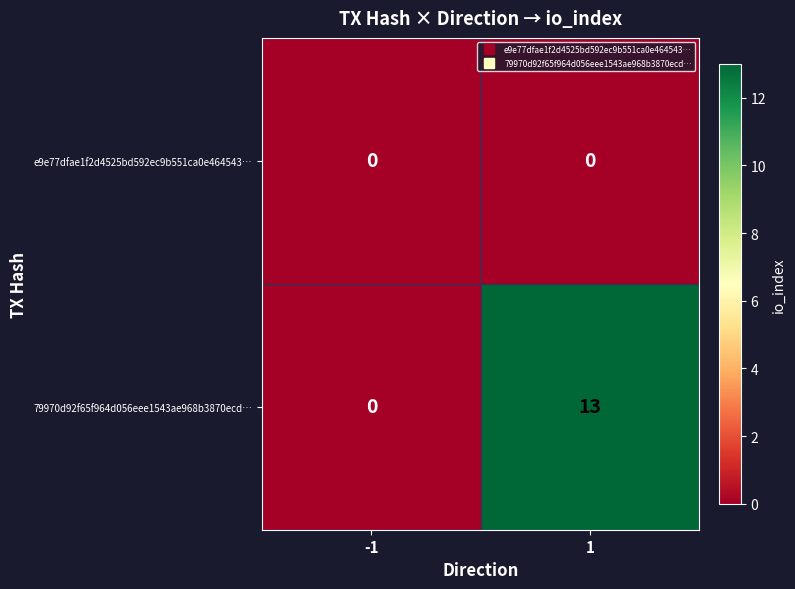

What is the maximum value shown in the chart?

13